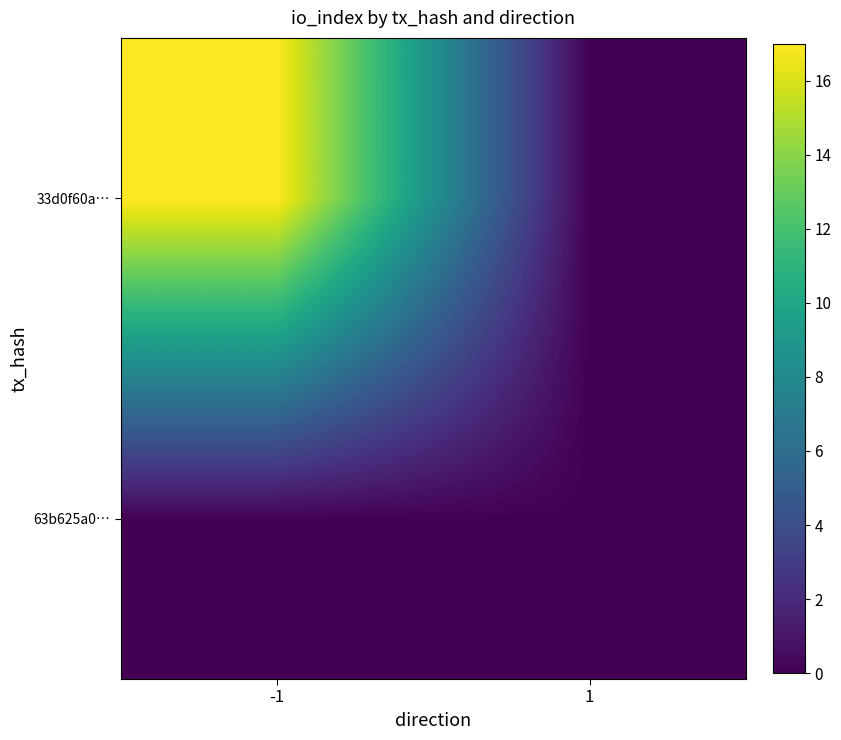

Count the number of categories in the chart.

2